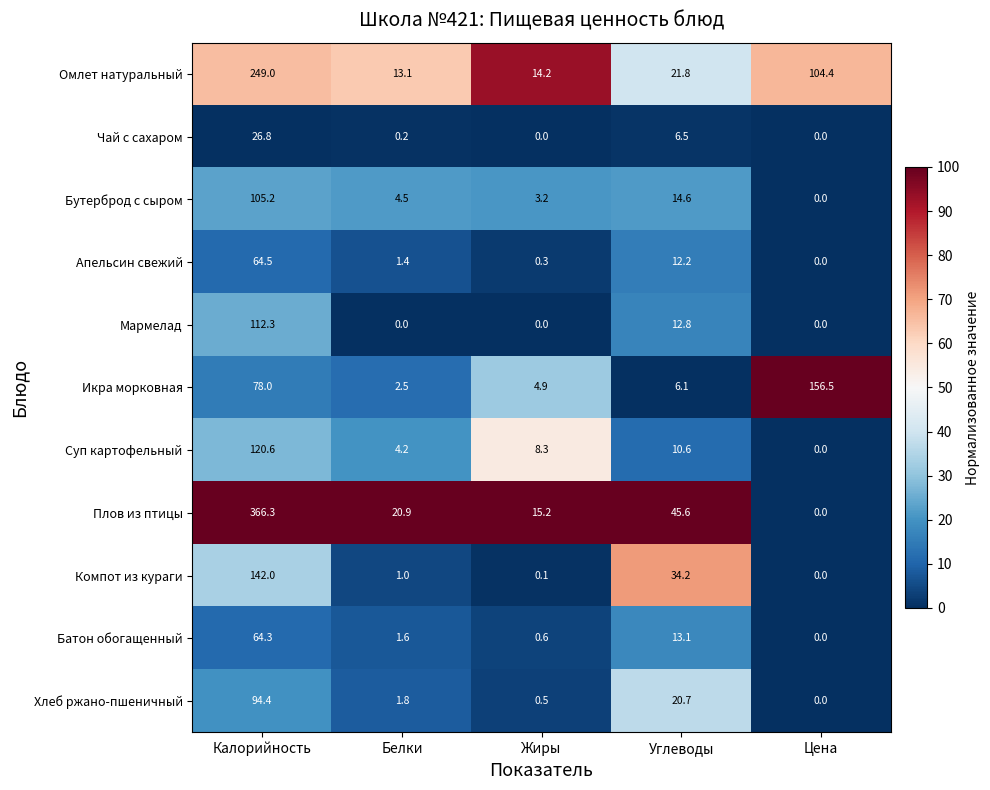

Which series has the widest spread of values?

Плов из птицы